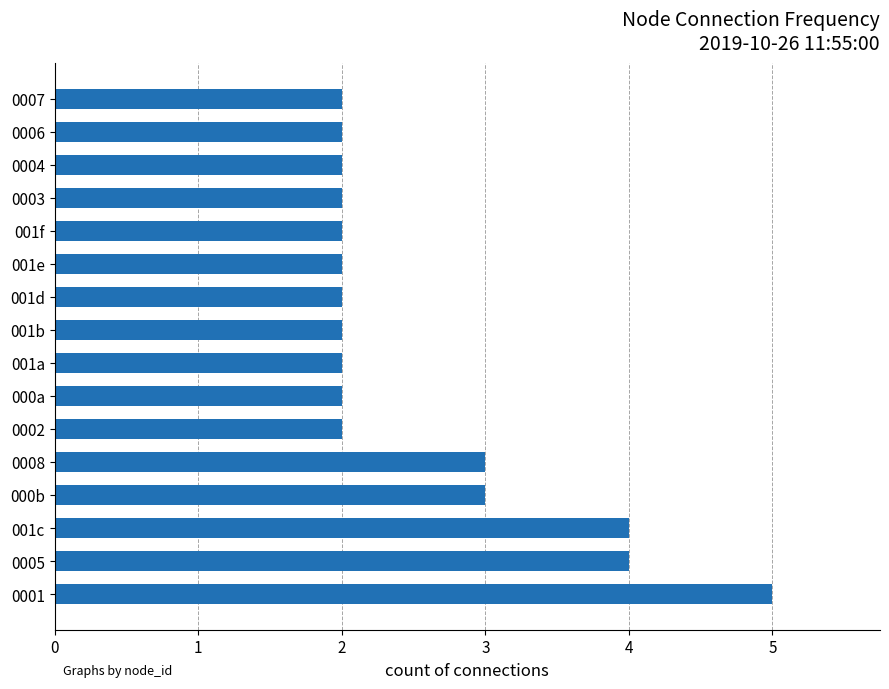

How many series are shown in this chart?

1